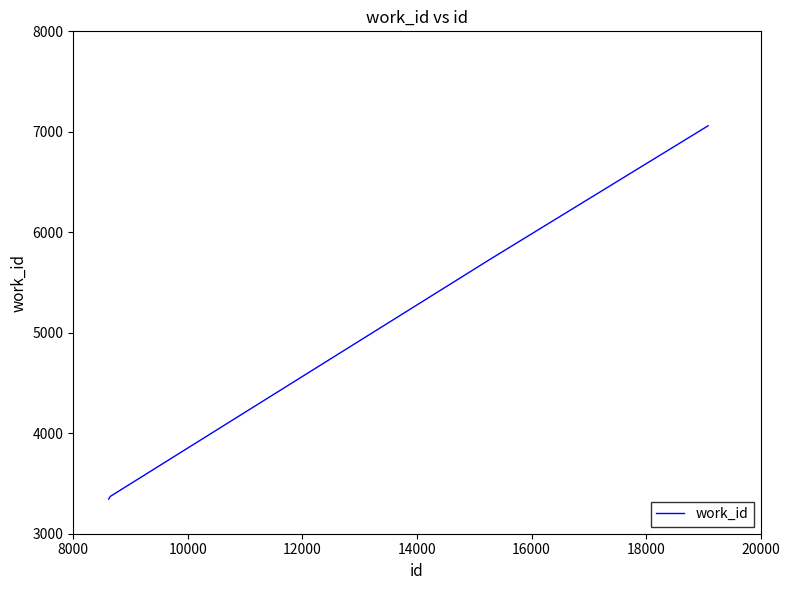

Count the number of data series in this chart.

1